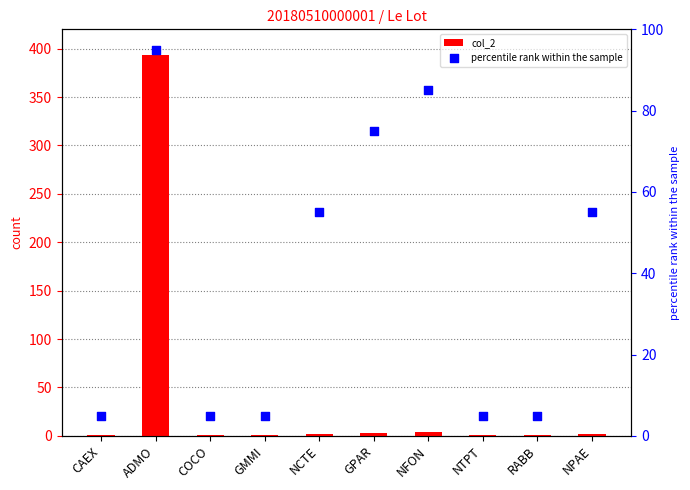

Which series contains the lowest Y value?

col_2